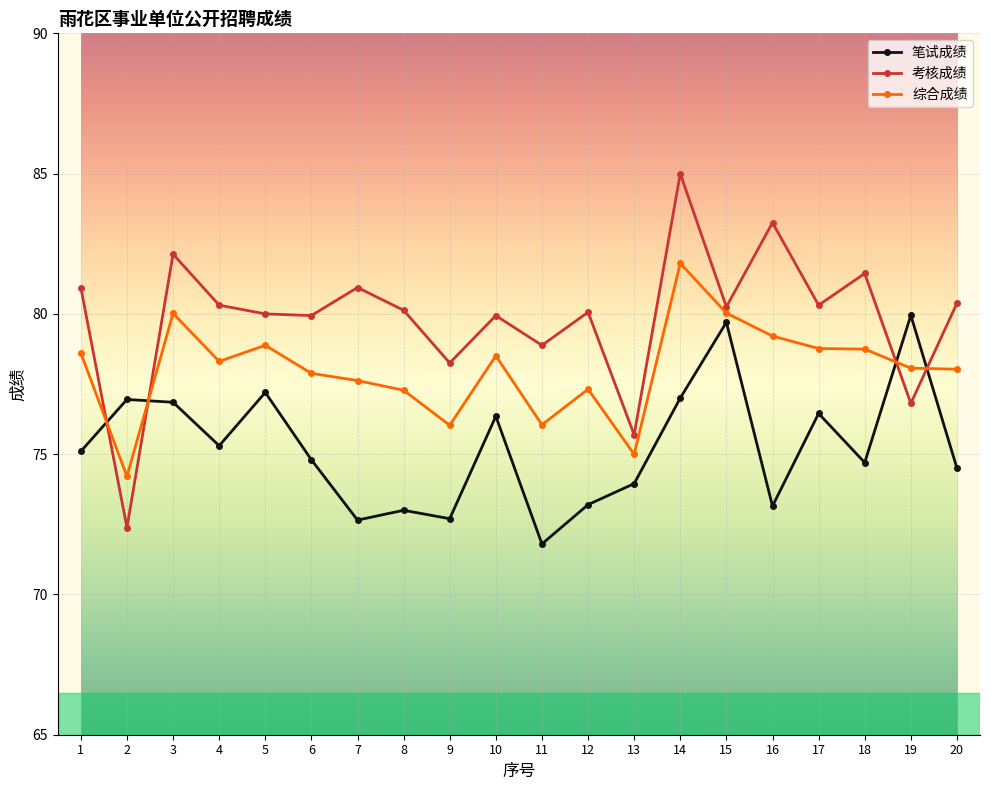

How many data points in 笔试成绩 are less than 75?

10